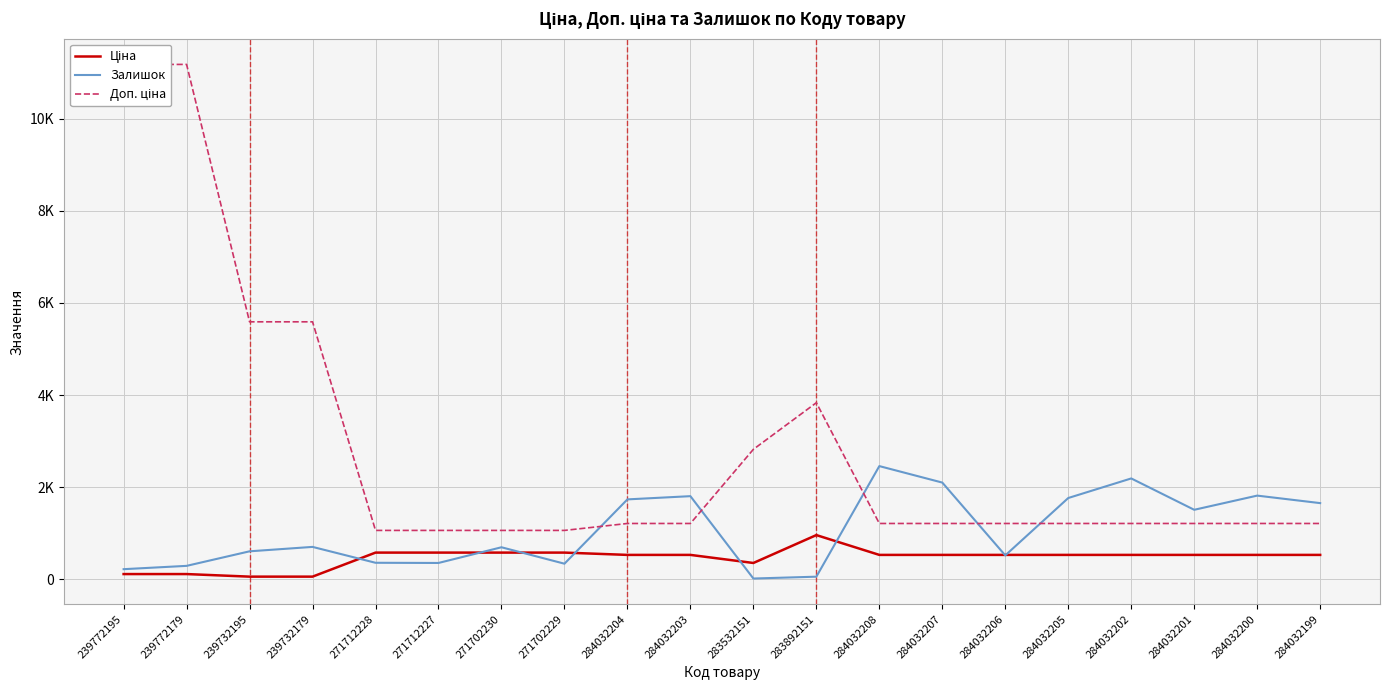

Reading right to left, extract all data points from this chart.

Ціна: 528.2	528.2	528.2	528.2	528.2	528.2	528.2	528.2	958.4	352.6	528.2	528.2	578.1	578.1	578.1	578.1	55.9	55.9	111.8	111.8
Залишок: 1653.0	1816.0	1508.0	2189.0	1764.0	518.0	2099.0	2457.0	55.0	15.0	1804.0	1734.0	337.0	694.0	353.0	357.0	702.0	606.0	290.0	218.0
Доп. ціна: 1210.7	1210.7	1210.7	1210.7	1210.7	1210.7	1210.7	1210.7	3833.8	2821.2	1210.7	1210.7	1060.0	1060.0	1060.0	1060.0	5591.0	5591.0	11182.0	11182.0